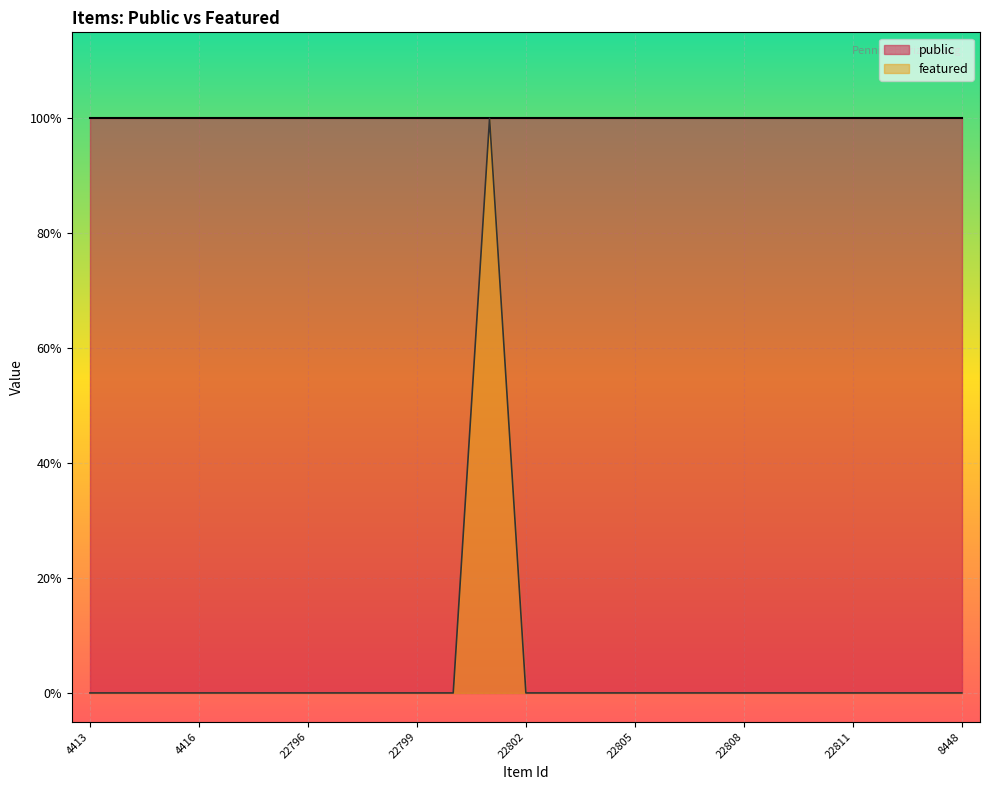

The value at 22799 is 0. True or false?

True